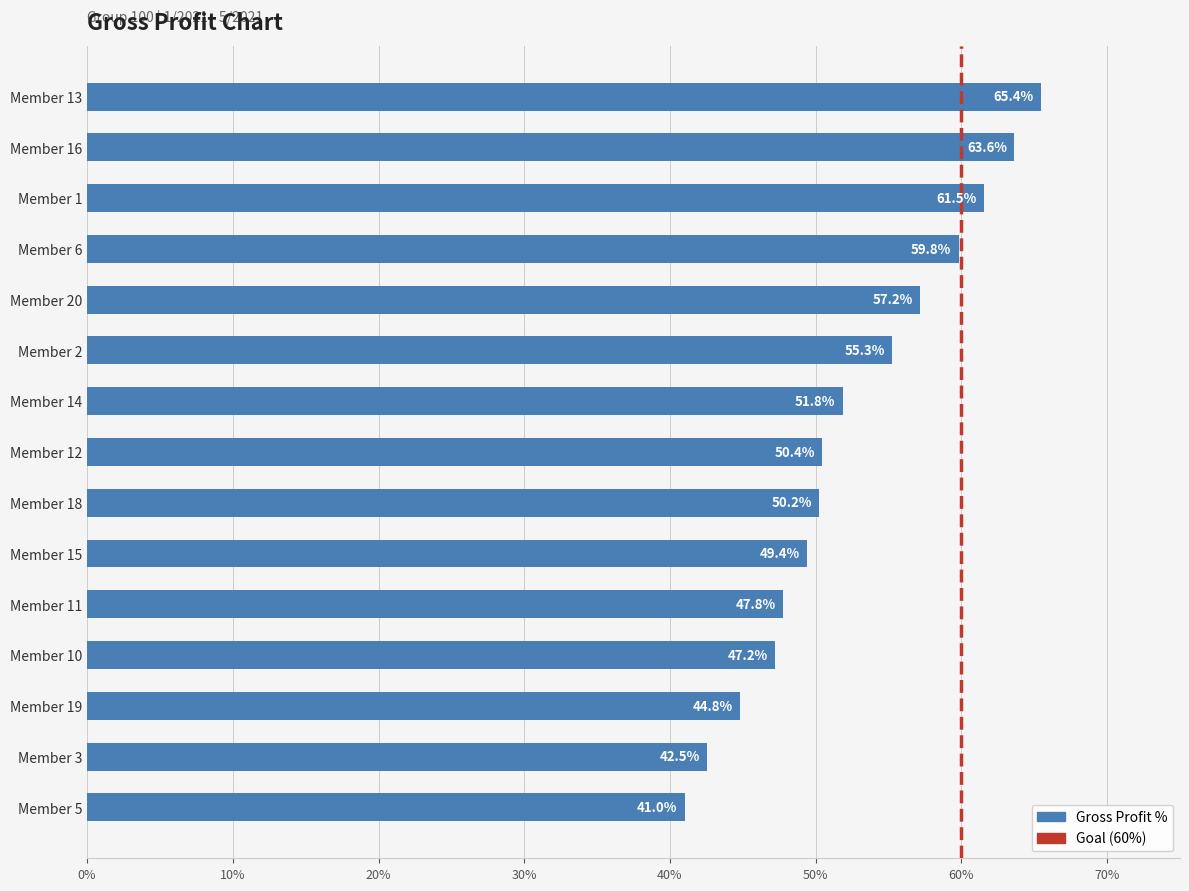

Rank the categories by value from lowest to highest.

Member 5, Member 3, Member 19, Member 10, Member 11, Member 15, Member 18, Member 12, Member 14, Member 2, Member 20, Member 6, Member 1, Member 16, Member 13